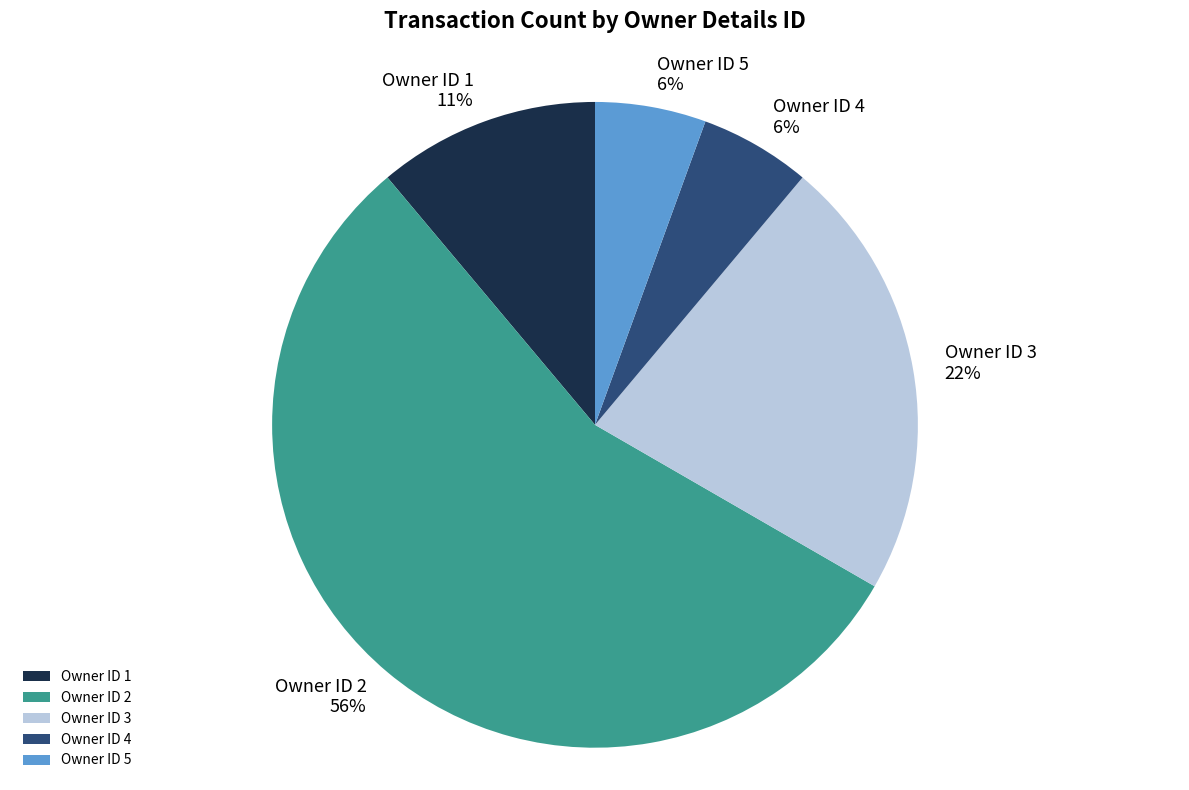

To the nearest percent, what is the average slice percentage?

20%